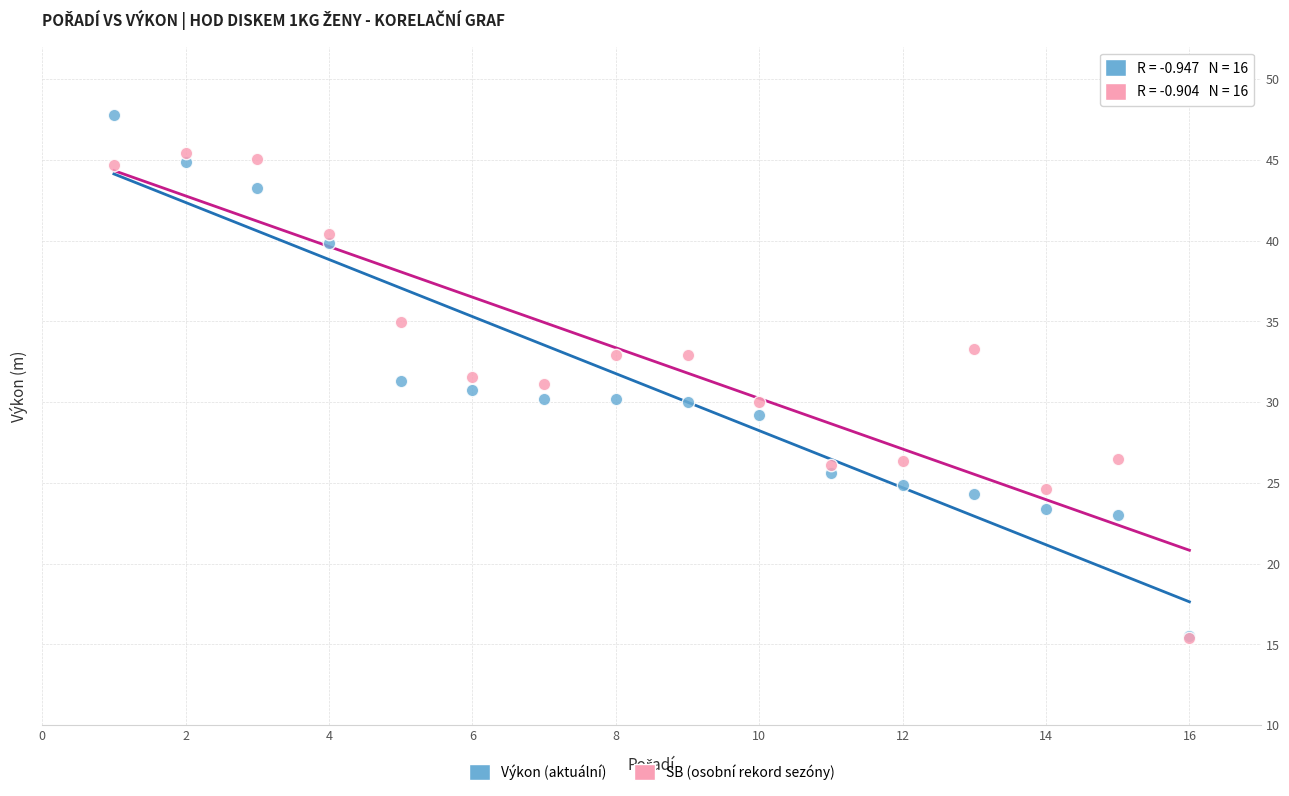

What are all the series names shown in the legend?

Výkon (aktuální), SB (osobní rekord sezóny)